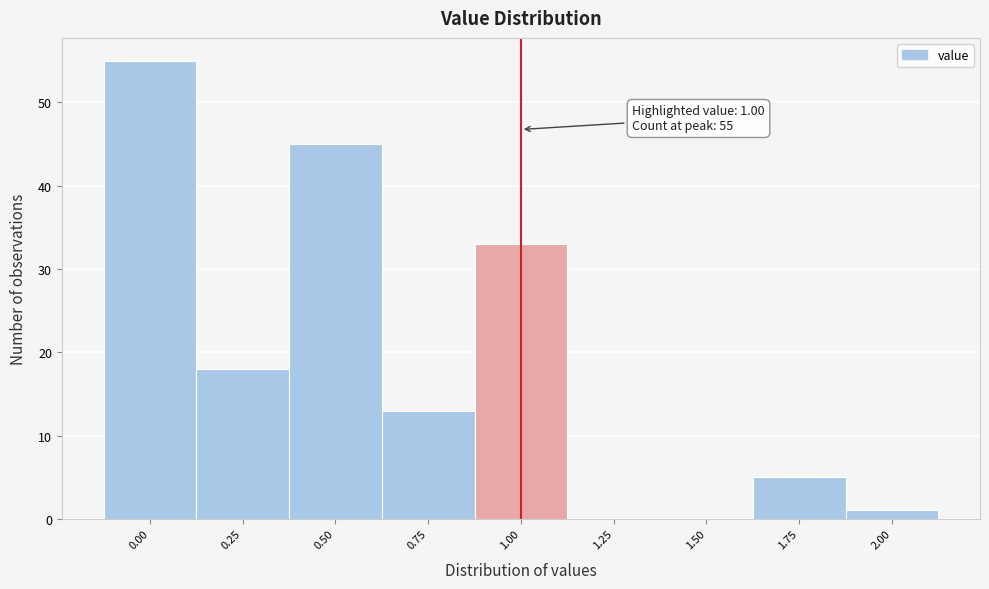

Which range on the x-axis has the tallest bar?

-0.125 to 0.125